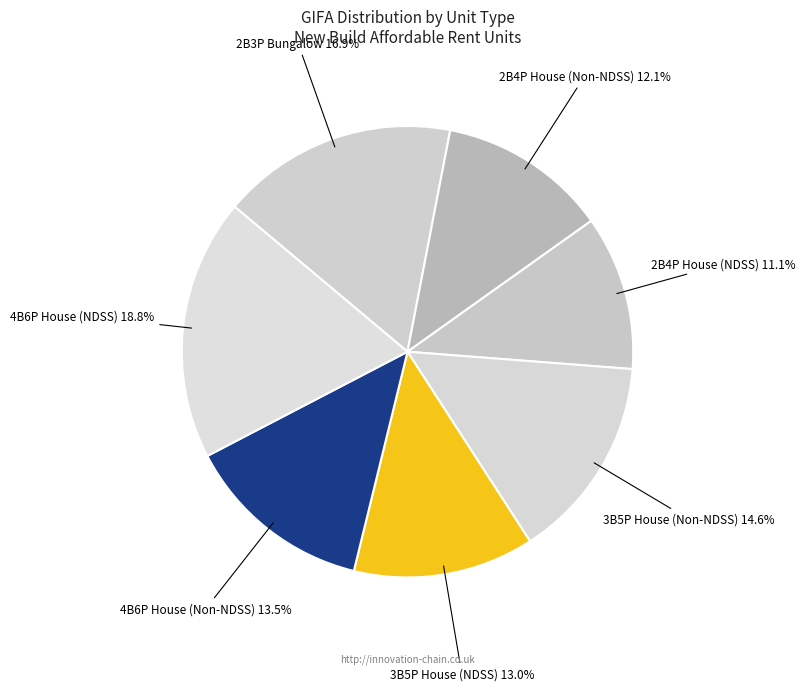

Count the number of slices in the pie.

7